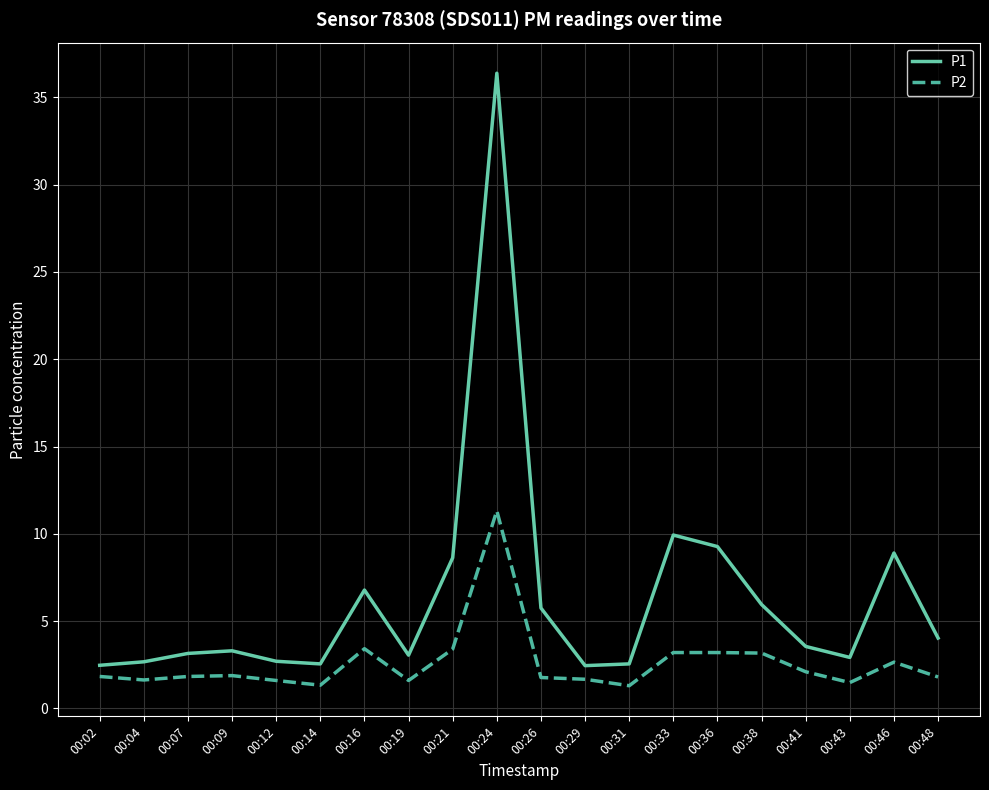

True or false: P1 has a value of 1.4 at 00:19.

False